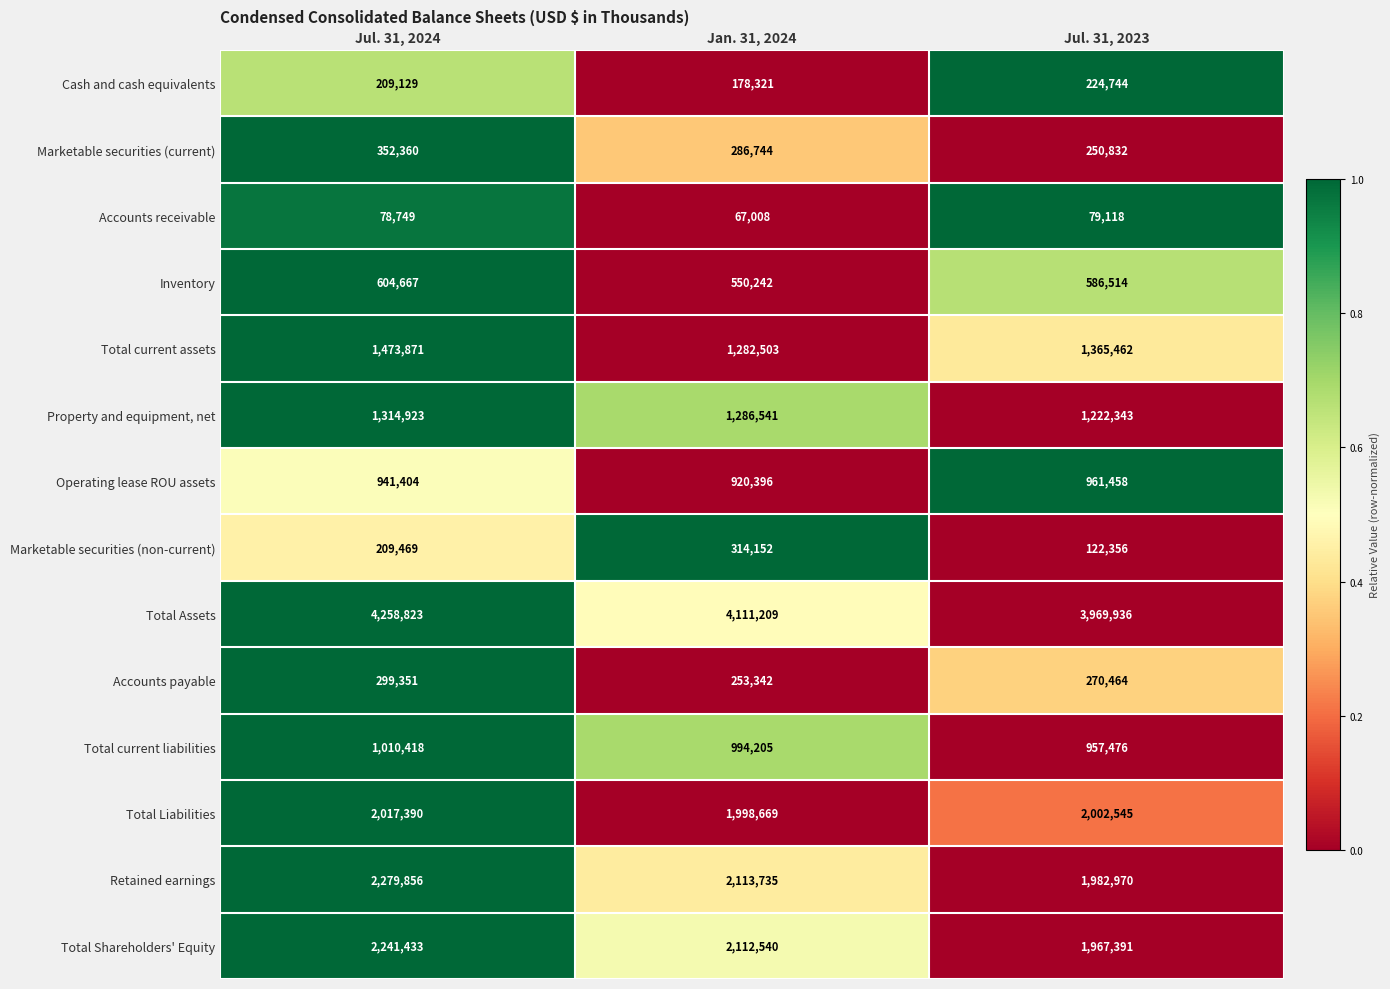

What is the total value across all series at Jul. 31, 2023?

15963609